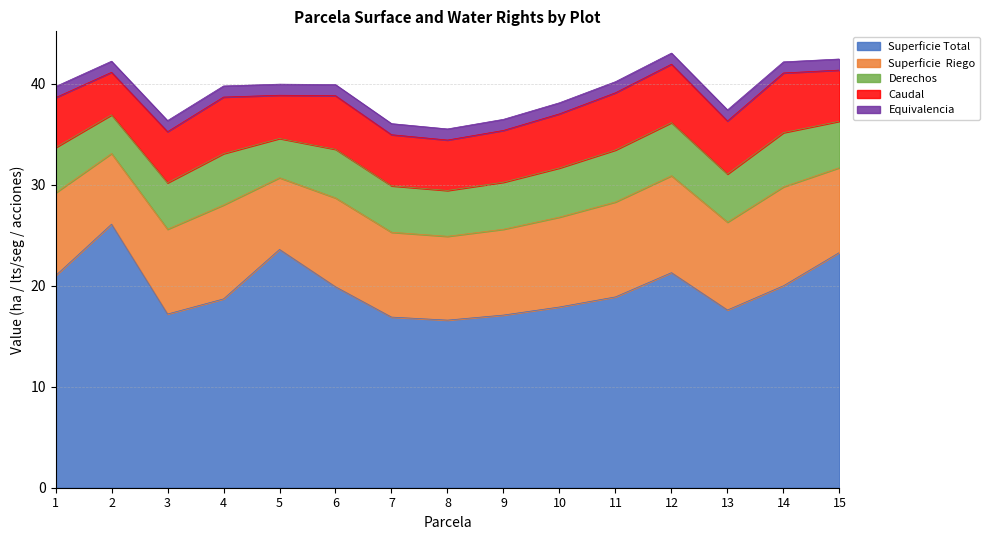

How many data points does each series have?

15